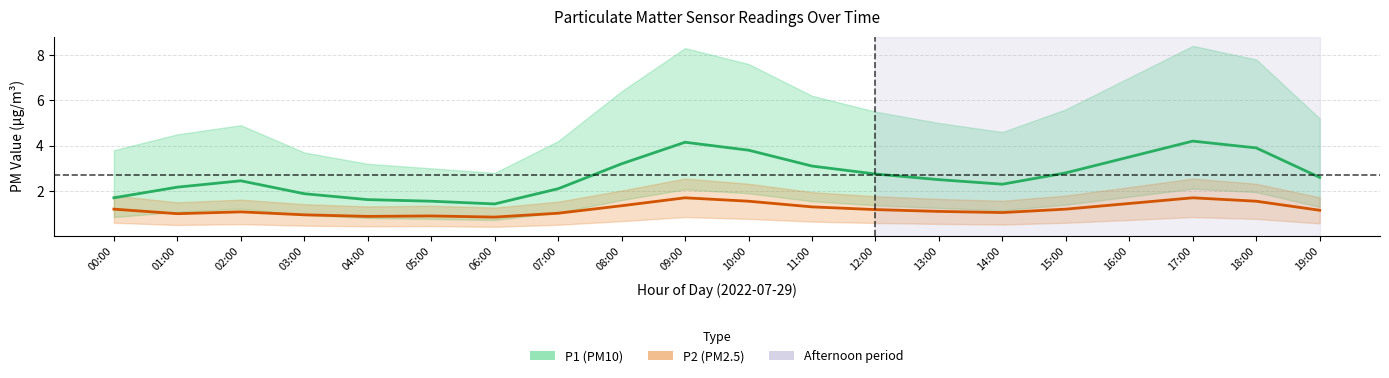

True or false: P2 and P1 intersect in this chart.

False